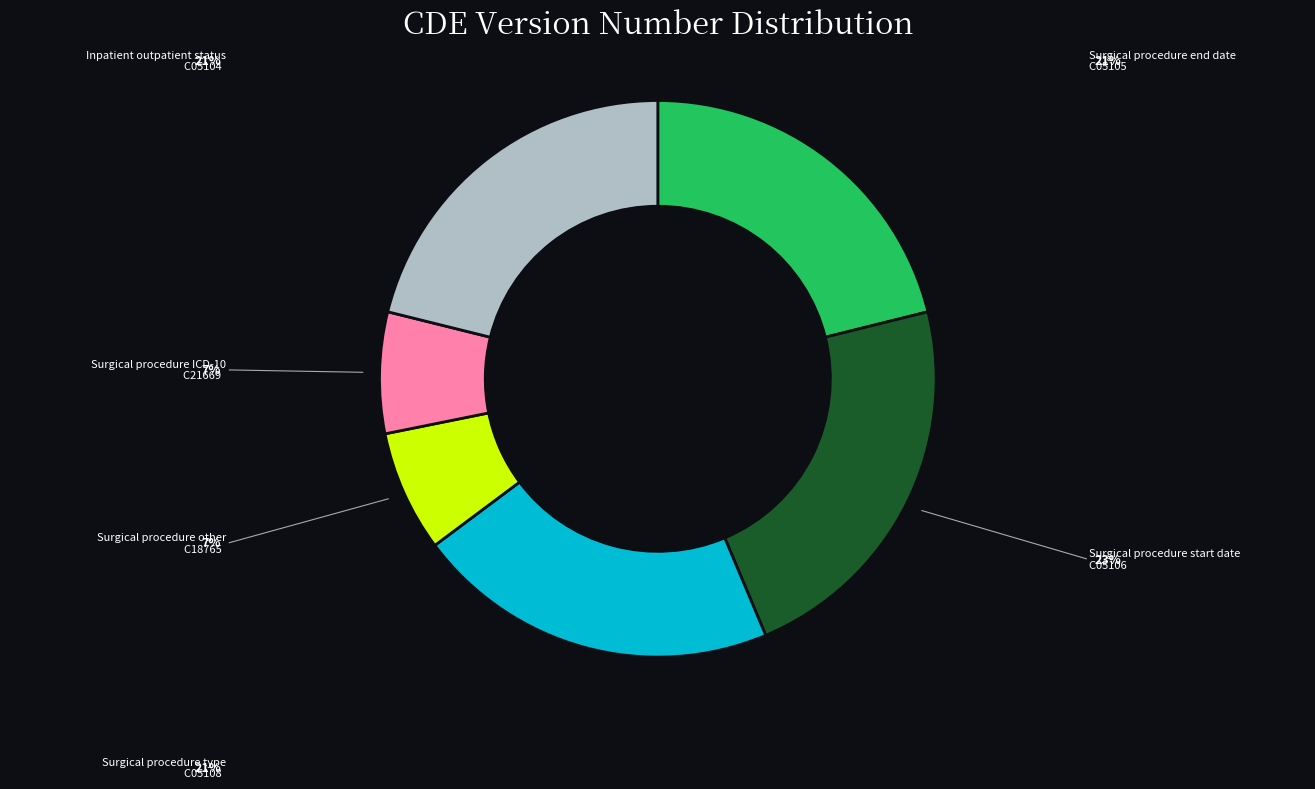

Is there any slice that represents more than half of the pie?

No